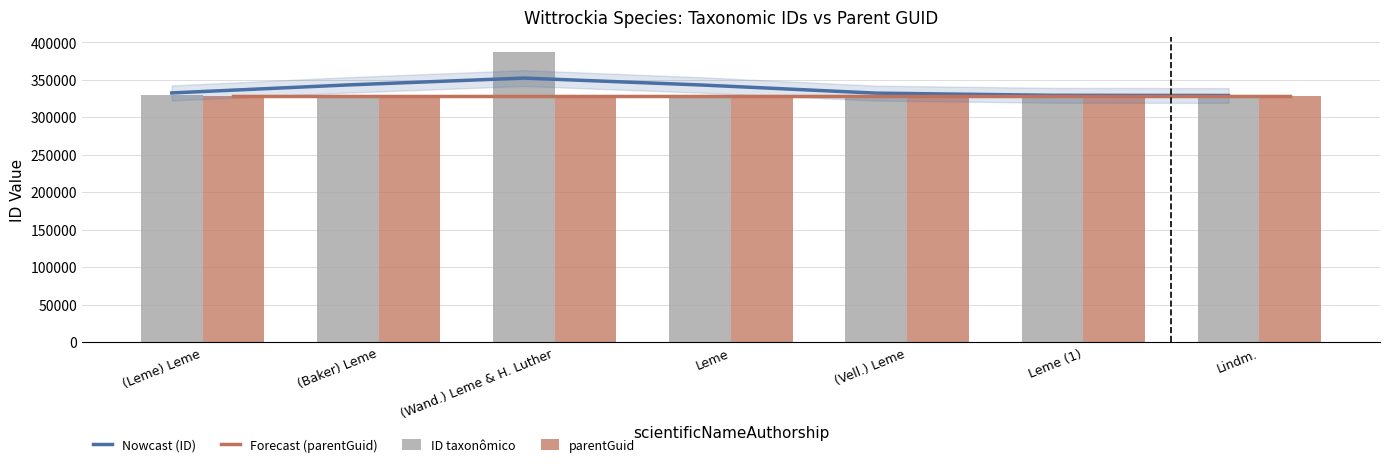

What are all the series names shown in the legend?

Nowcast (ID), Forecast (parentGuid), ID taxonômico, parentGuid